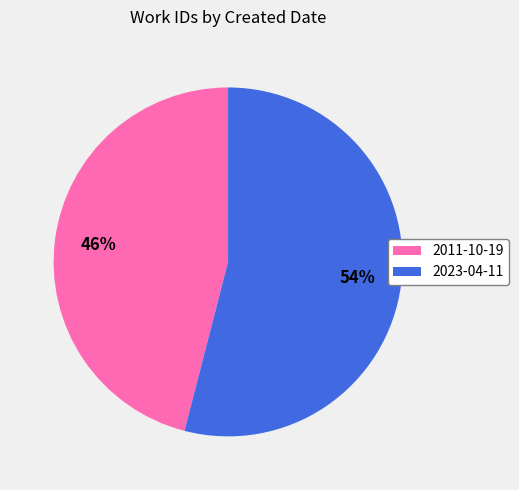

Is it true that 2011-10-19 is 59% of the pie?

False